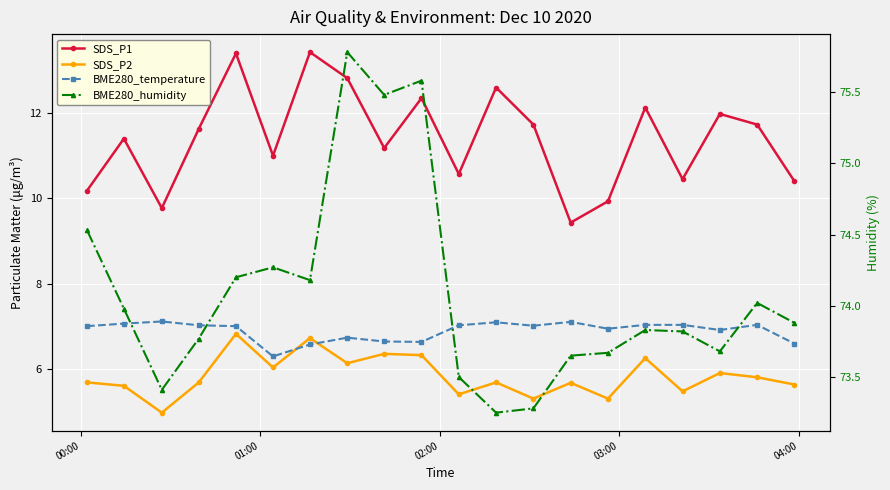

How many data points in BME280_temperature are above 7?

10